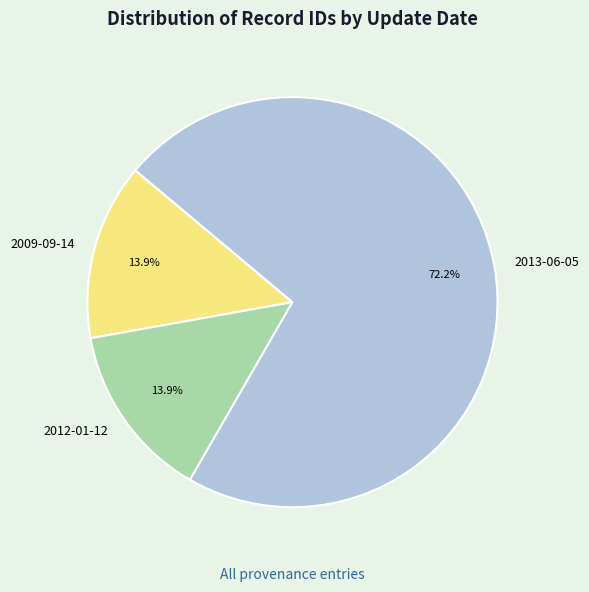

Which slice is the largest?

2013-06-05